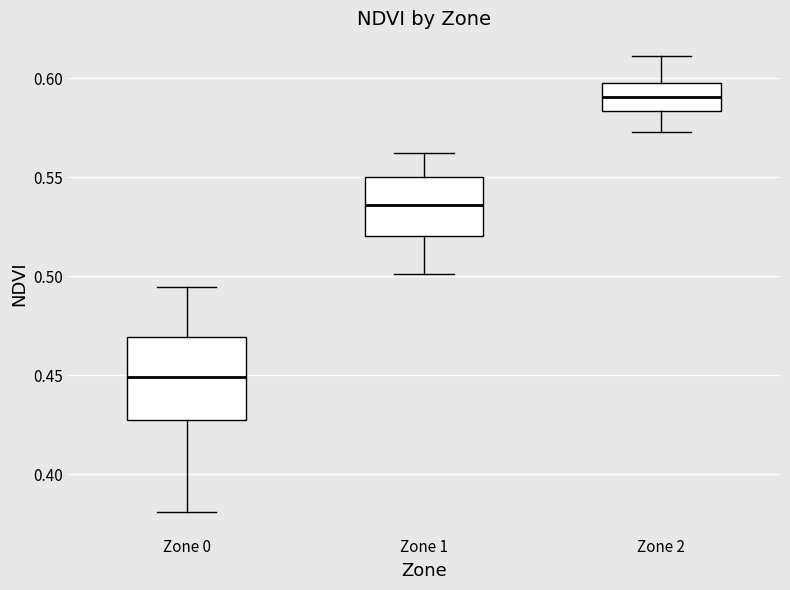

Reading left to right, transcribe this box plot: for each box, give where its median line is, the range the box spans, and where its two whiskers end, as read against the y-axis. The values are not printed on the chart, so give them approximately, as read against the axis.

Zone 0: median 0.450, box 0.425 to 0.470, whiskers 0.380 to 0.495
Zone 1: median 0.535, box 0.520 to 0.550, whiskers 0.500 to 0.560
Zone 2: median 0.590, box 0.585 to 0.600, whiskers 0.575 to 0.610